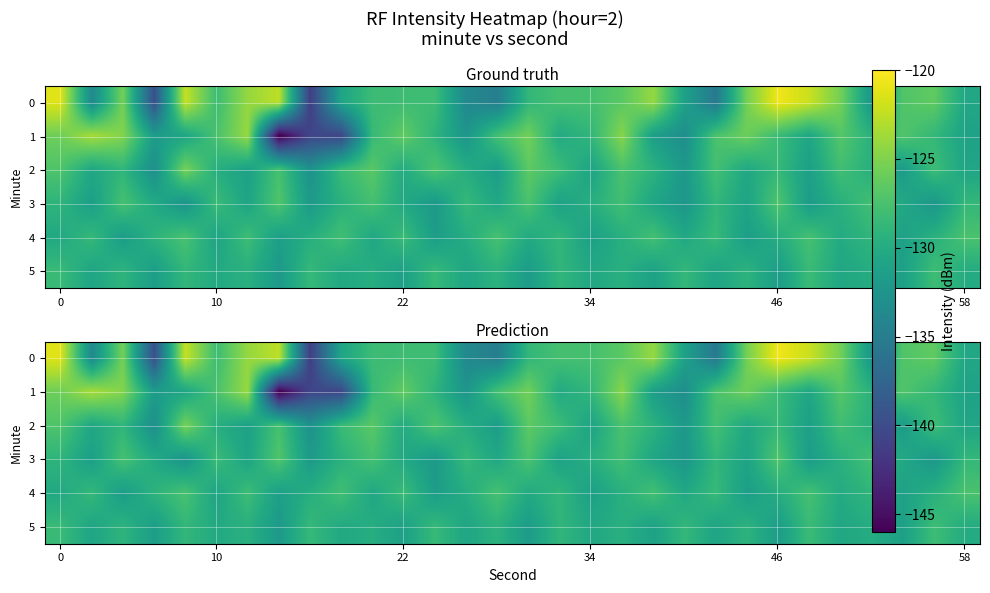

Rank the series at 10 from highest to lowest value.

1, 0, 3, 2, 5, 4